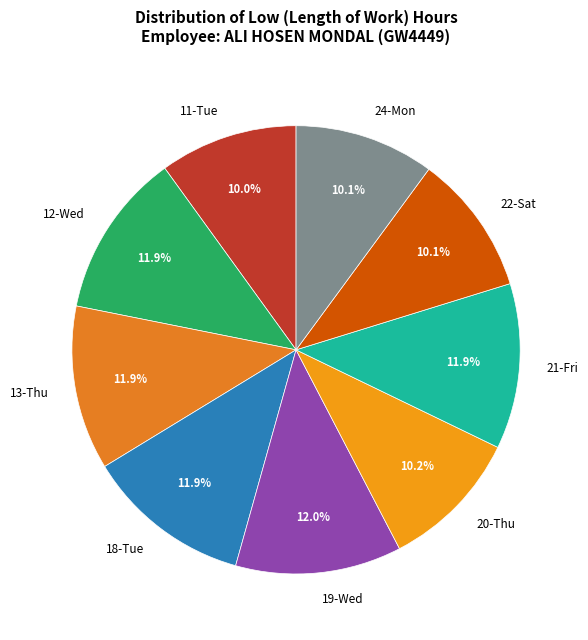

What is the ratio of the value at 18-Tue to the value at 24-Mon?

1.2